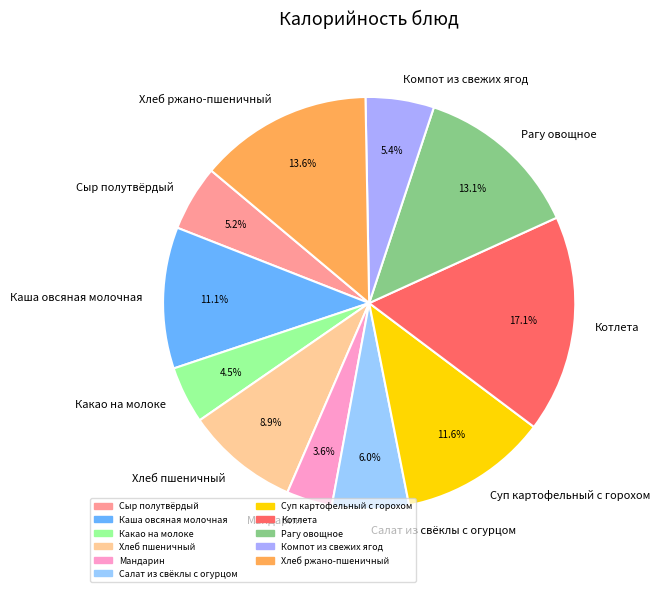

Which category has the smallest portion of the pie?

Мандарин